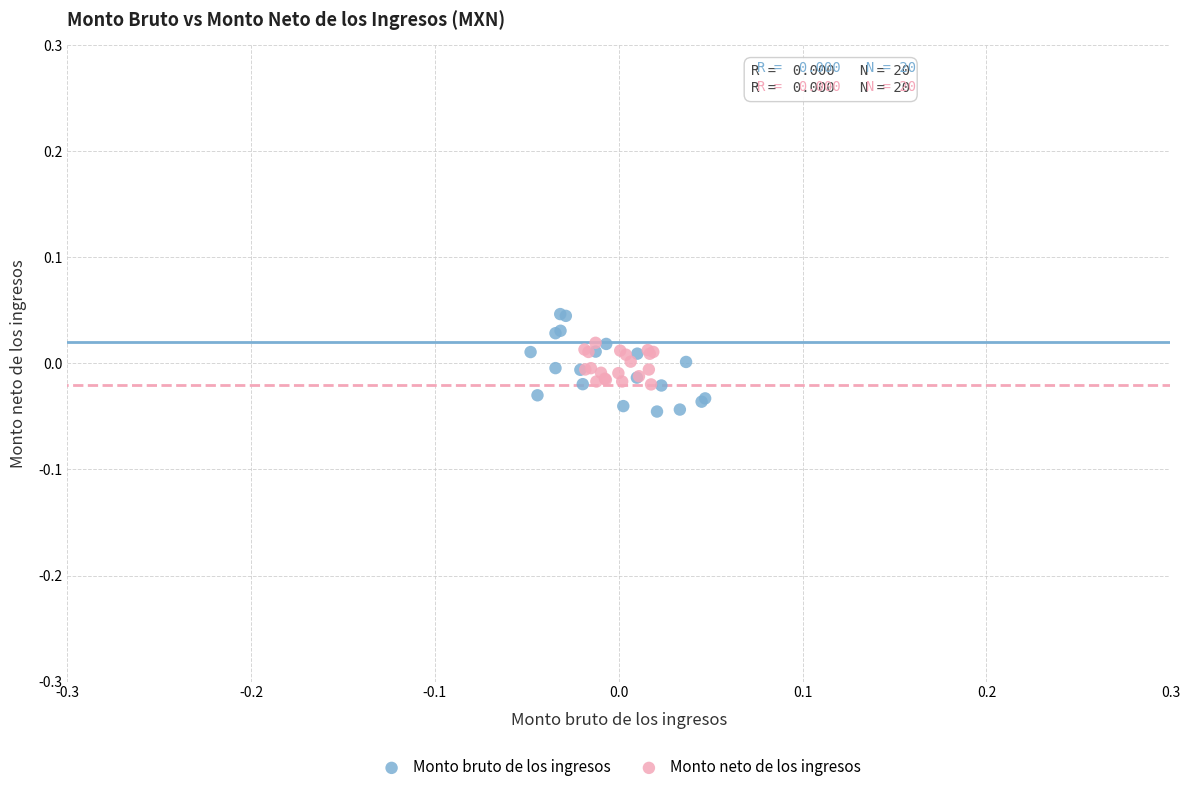

Which series has the largest Y range (max minus min)?

Monto bruto de los ingresos